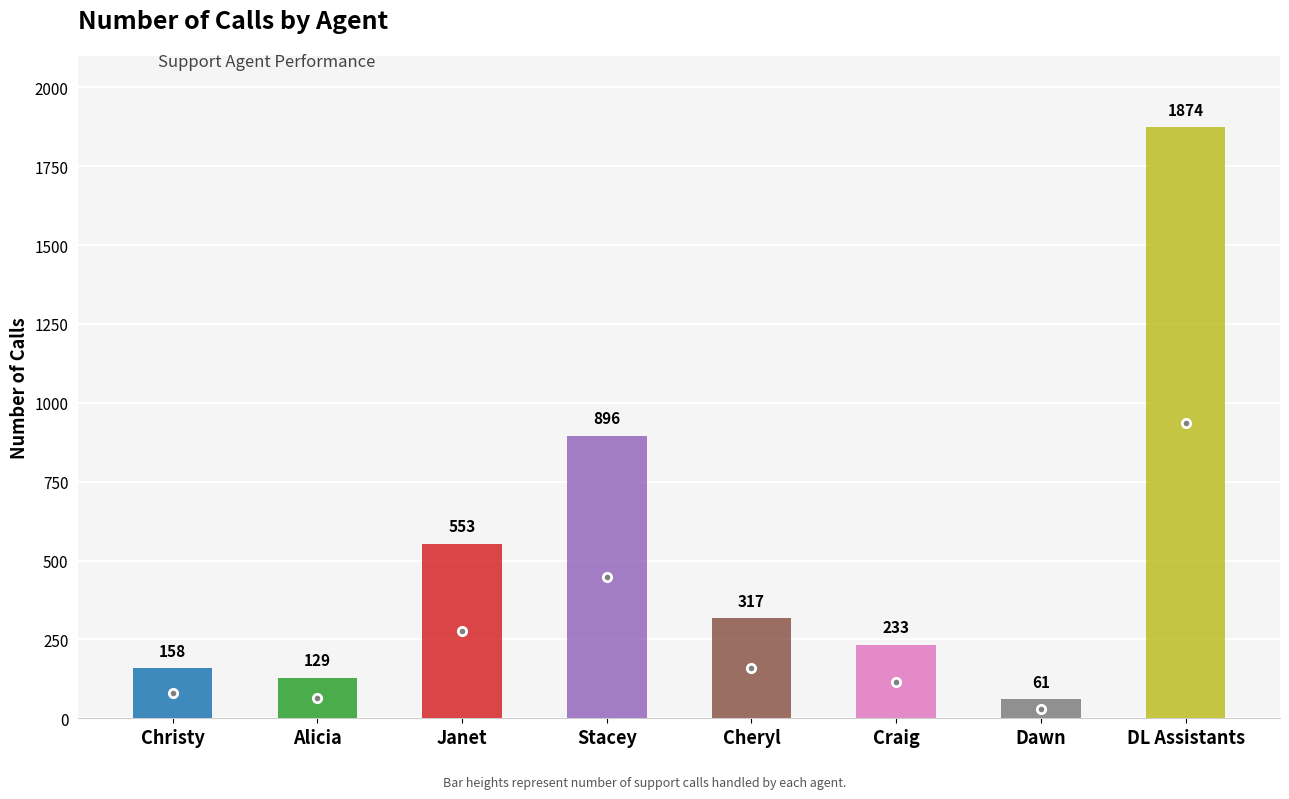

What is the change in value from Alicia to Craig?

+104